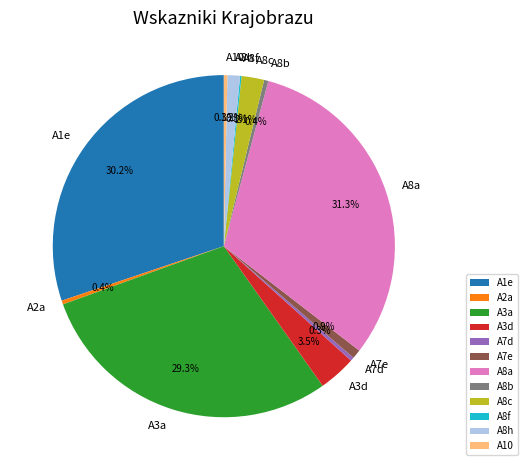

Which has a higher value, A8c or A3d?

A3d